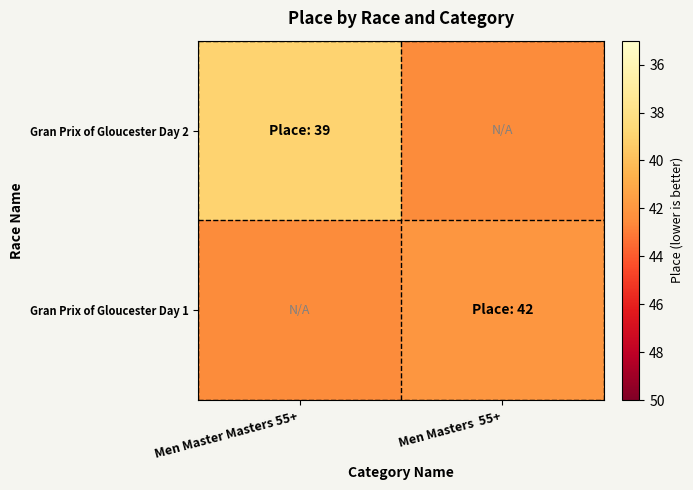

Between Men Master Masters 55+ and Men Masters 55+, which series saw the biggest shift?

Gran Prix of Gloucester Day 2